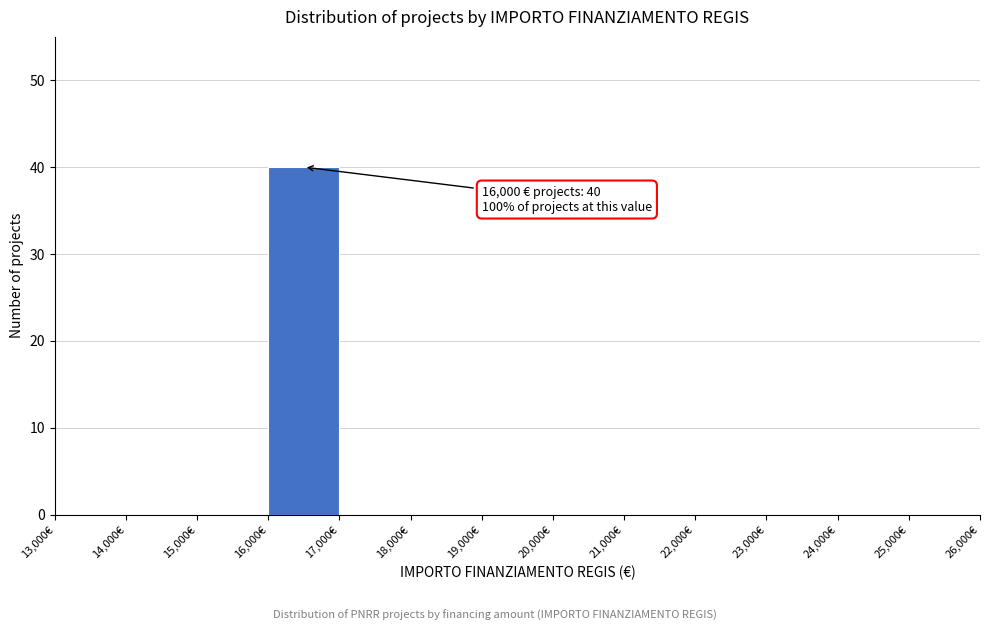

Over which range of the x-axis is the bar tallest?

16000 to 17000